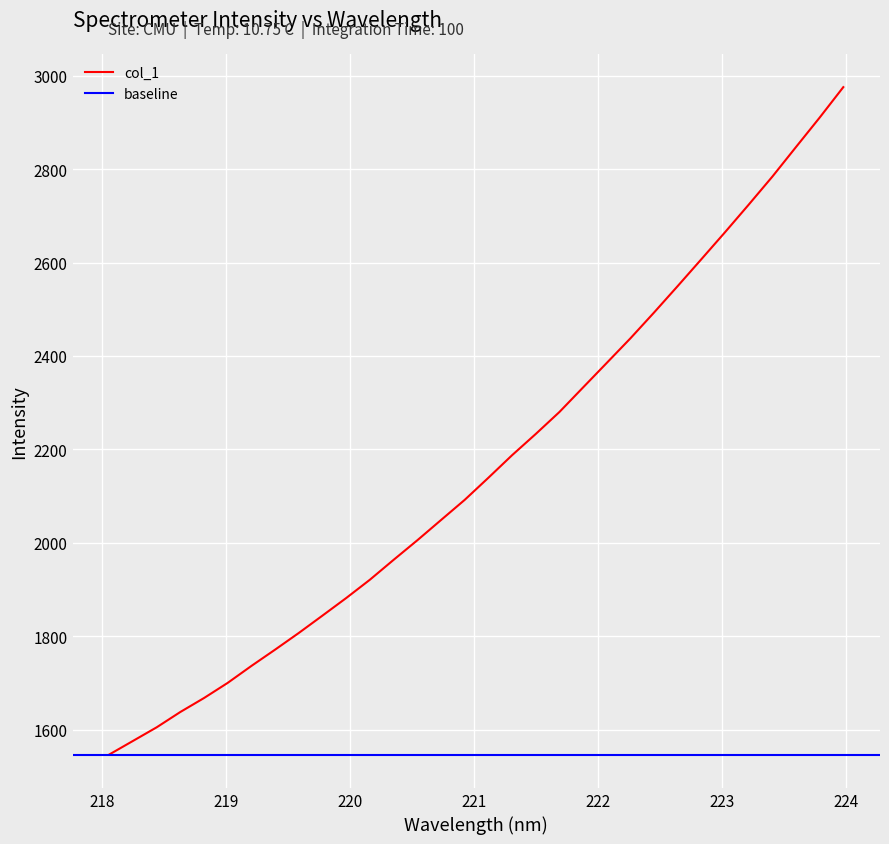

What is the label of the 17th point from the left?

221.1174